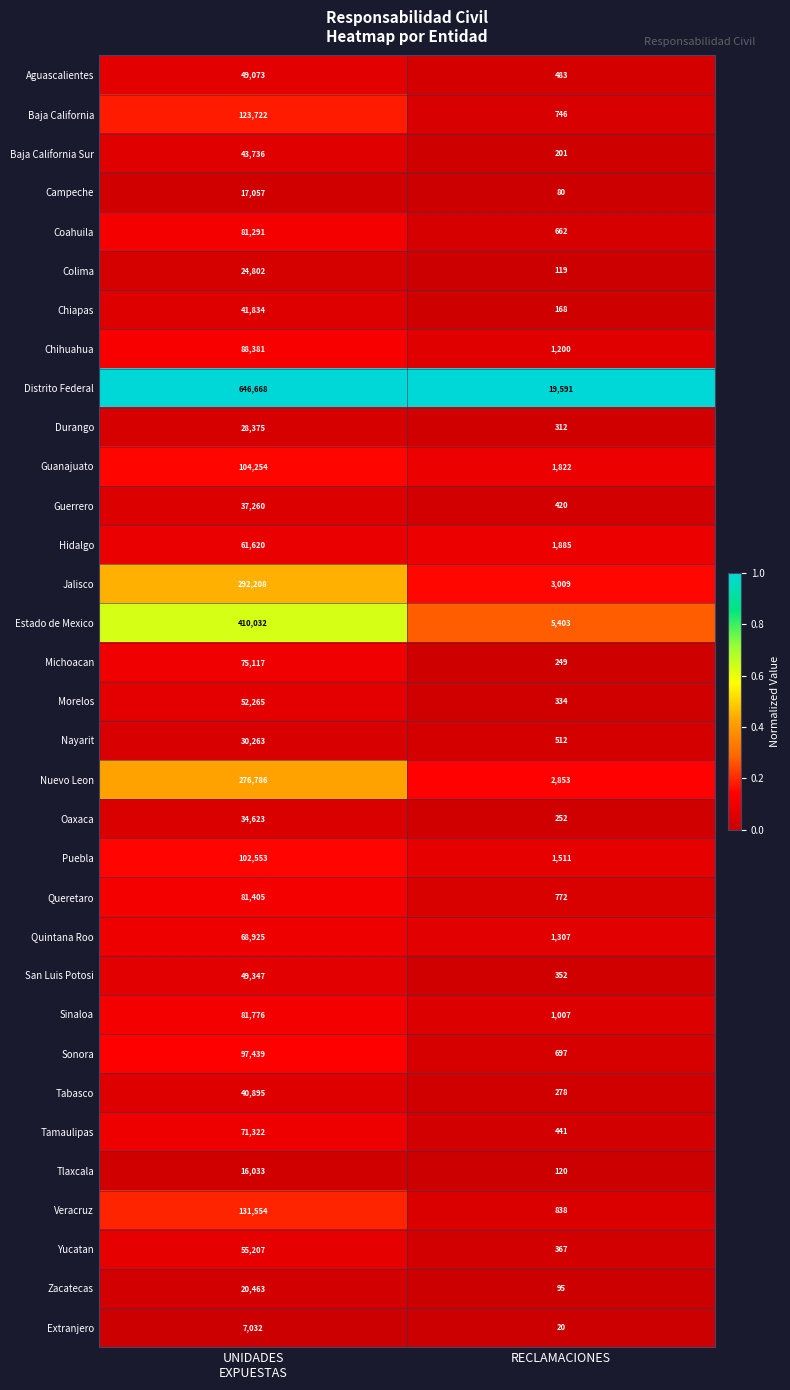

What is the difference between the highest and lowest values at RECLAMACIONES?

19571